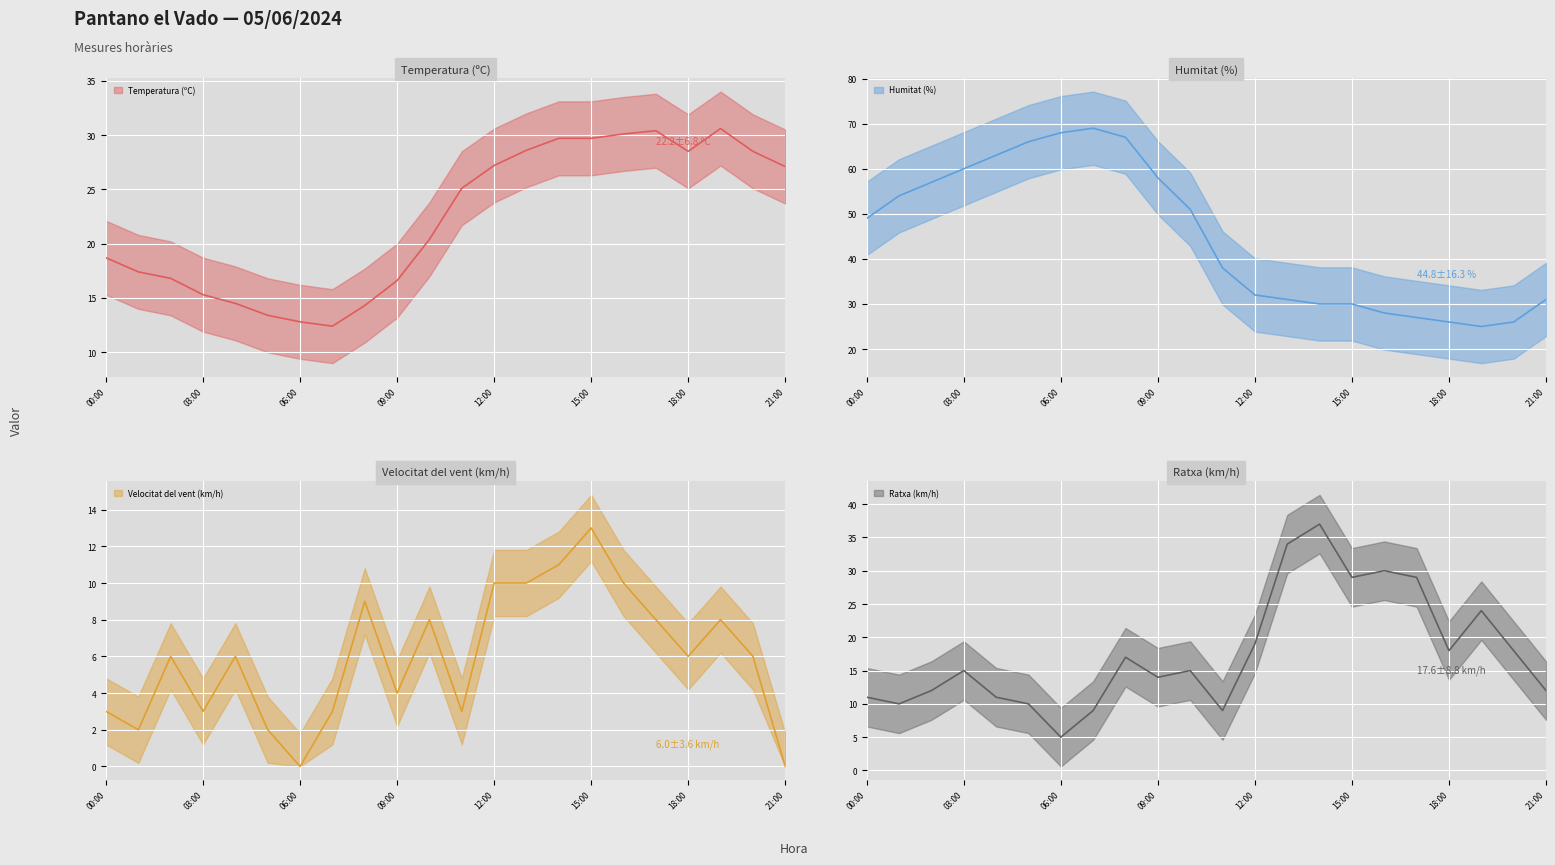

True or false: Velocitat del vent (km/h) and Ratxa (km/h) cross at least once.

False